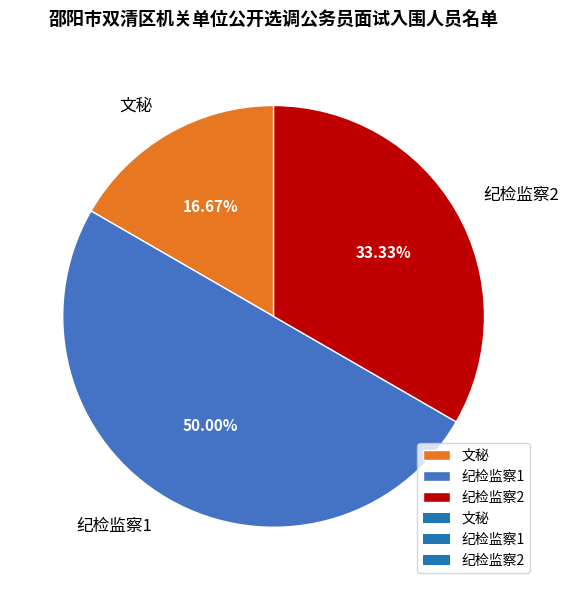

How many segments does this pie chart have?

3